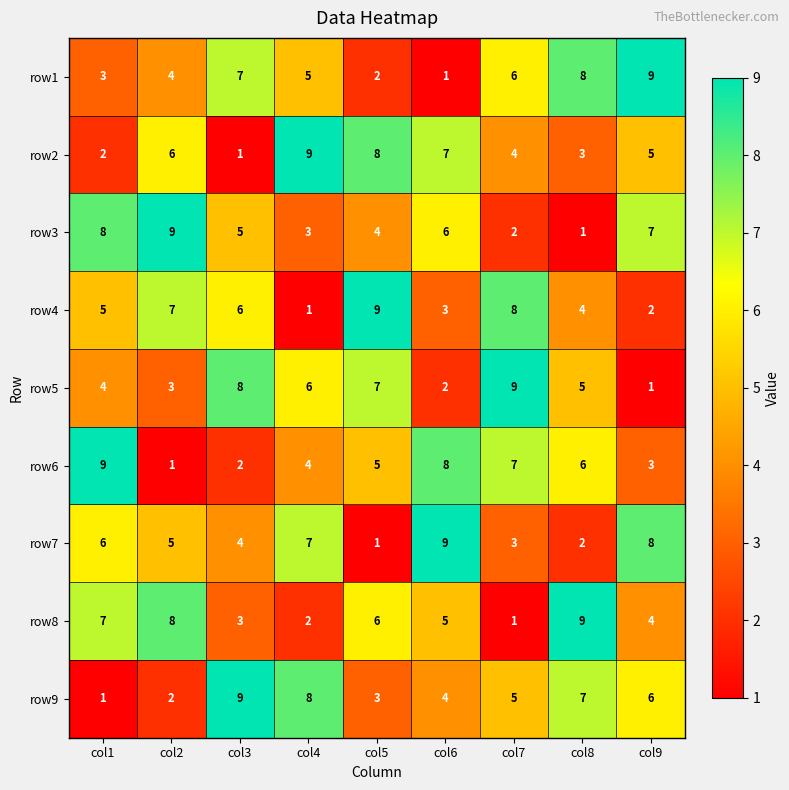

What is the spread (max minus min) of values at col5?

8